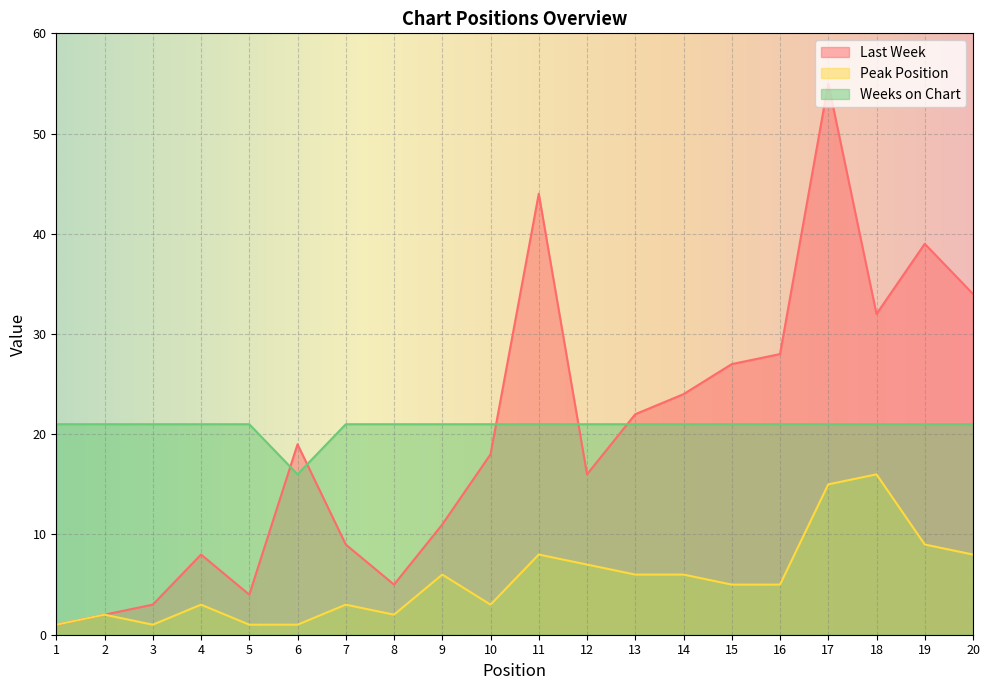

At how many categories does at least one series exceed 41?

2